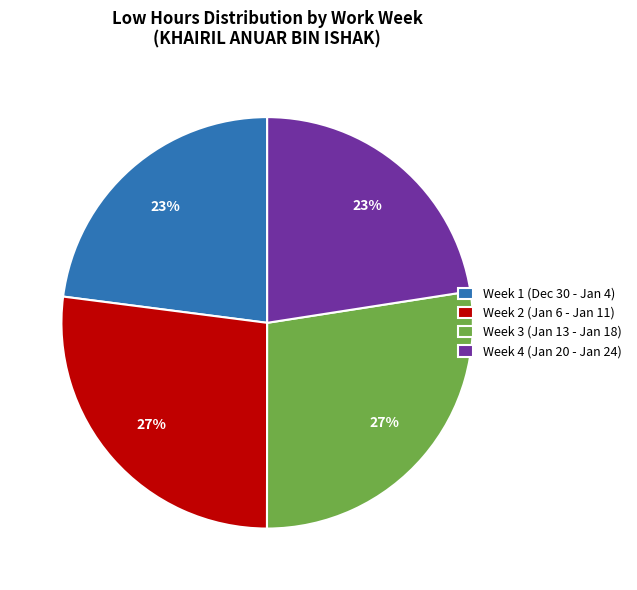

The Week 1 (Dec 30 - Jan 4) slice represents 28% of the pie. True or false?

False